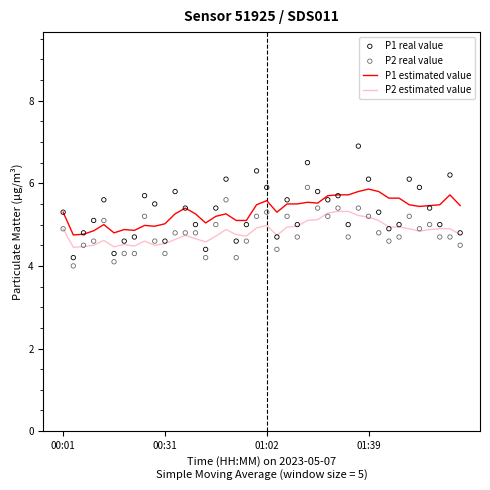

Which series has the largest Y range (max minus min)?

P1 real value